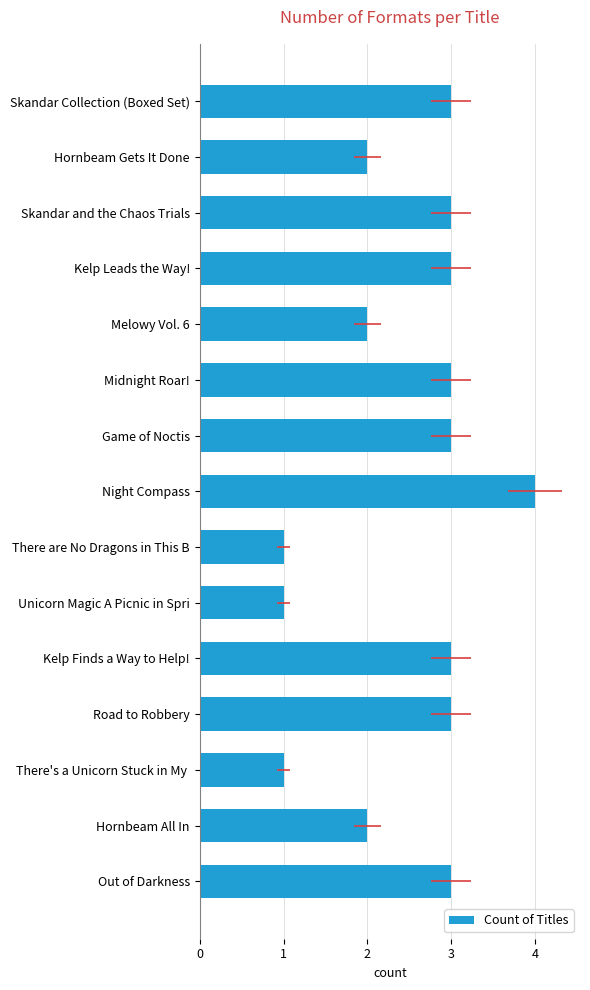

What position from the left is Out of Darkness?

15